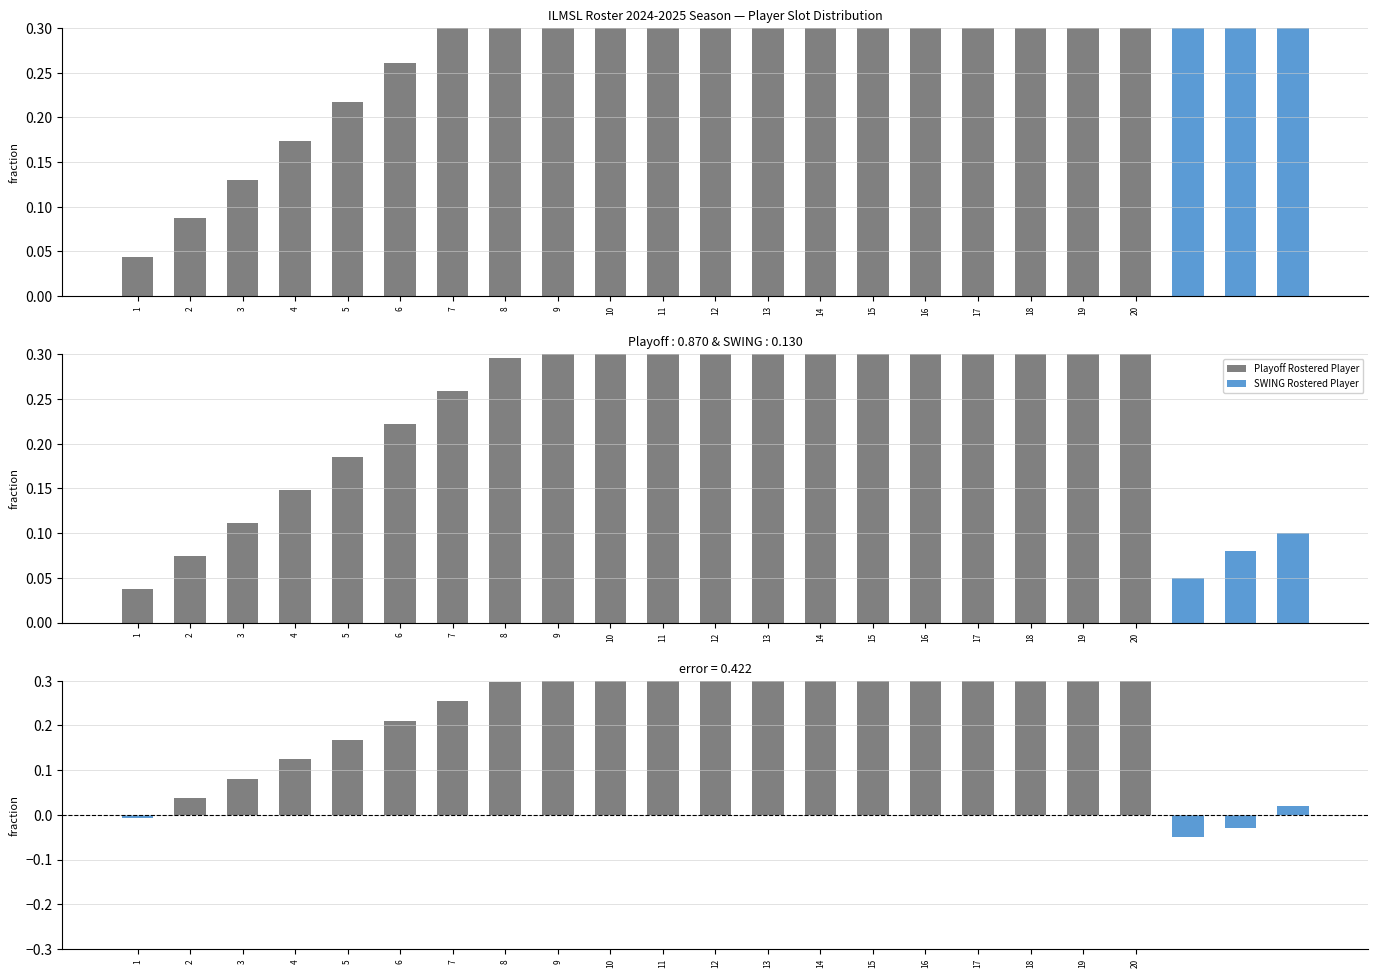

What is the change in value from 7 to 9?

+0.1